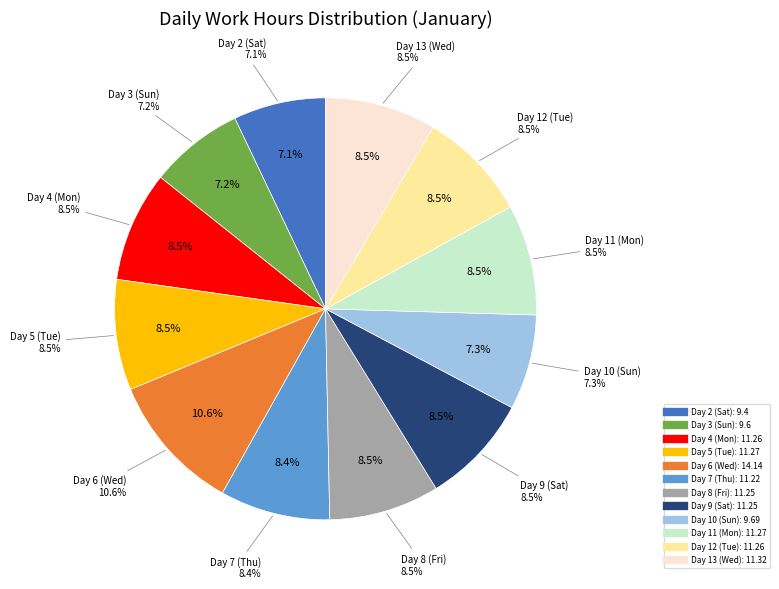

To the nearest percent, what percentage of the pie is Day 12 (Tue)?

8%